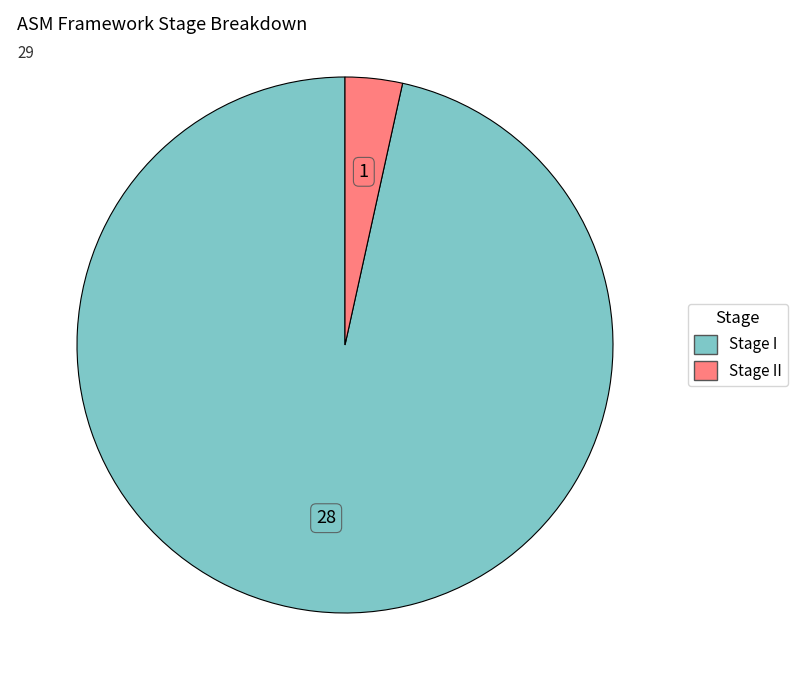

Does any single category account for the majority?

Yes